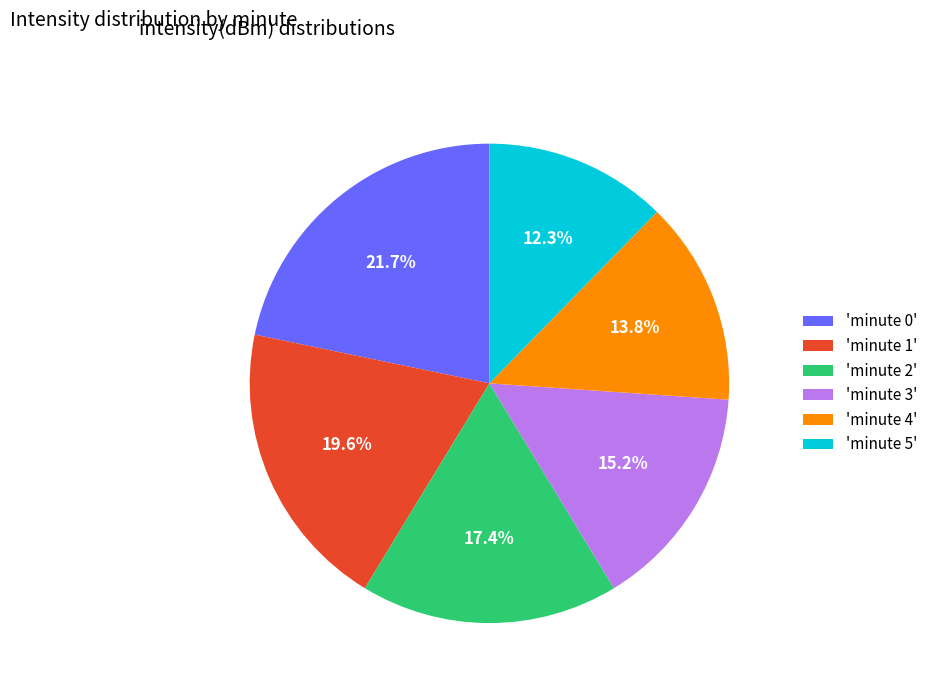

Rank the categories by value from highest to lowest.

'minute 0', 'minute 1', 'minute 2', 'minute 3', 'minute 4', 'minute 5'